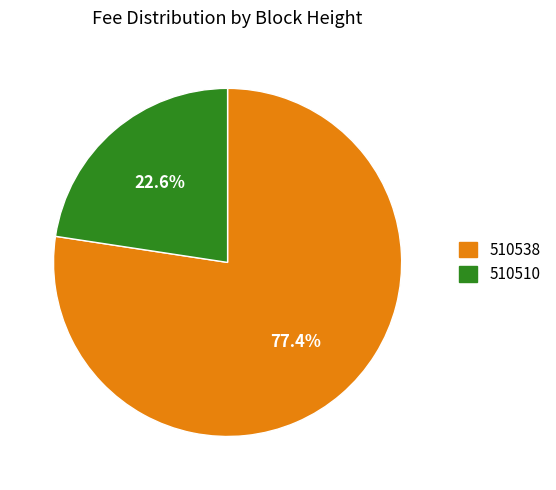

Does 510538 account for over 50% of the chart?

Yes